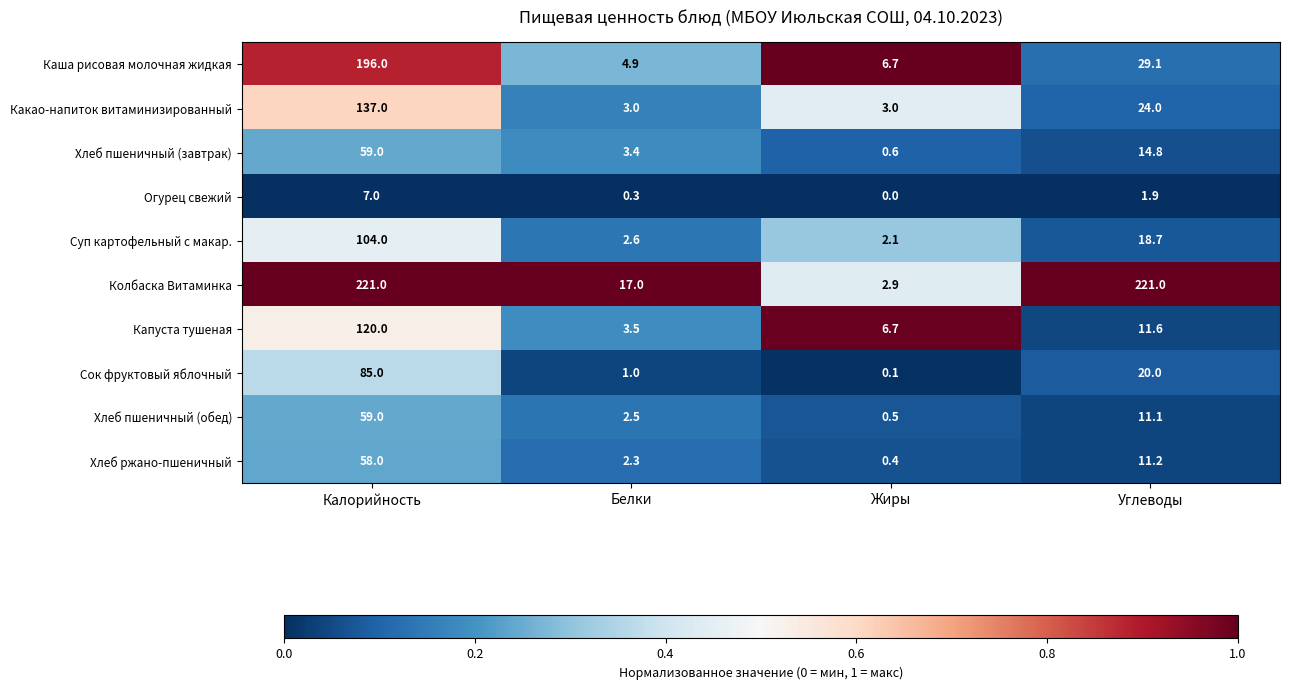

Which series changed the most between Белки and Углеводы?

Колбаска Витаминка